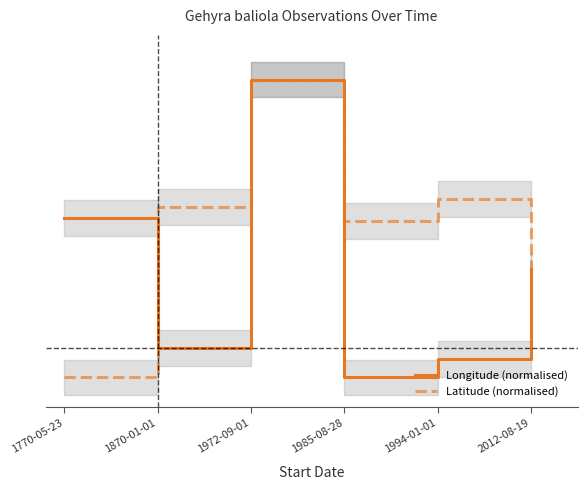

True or false: Latitude (normalised) has a value of 0.6 at 1994-01-01.

True